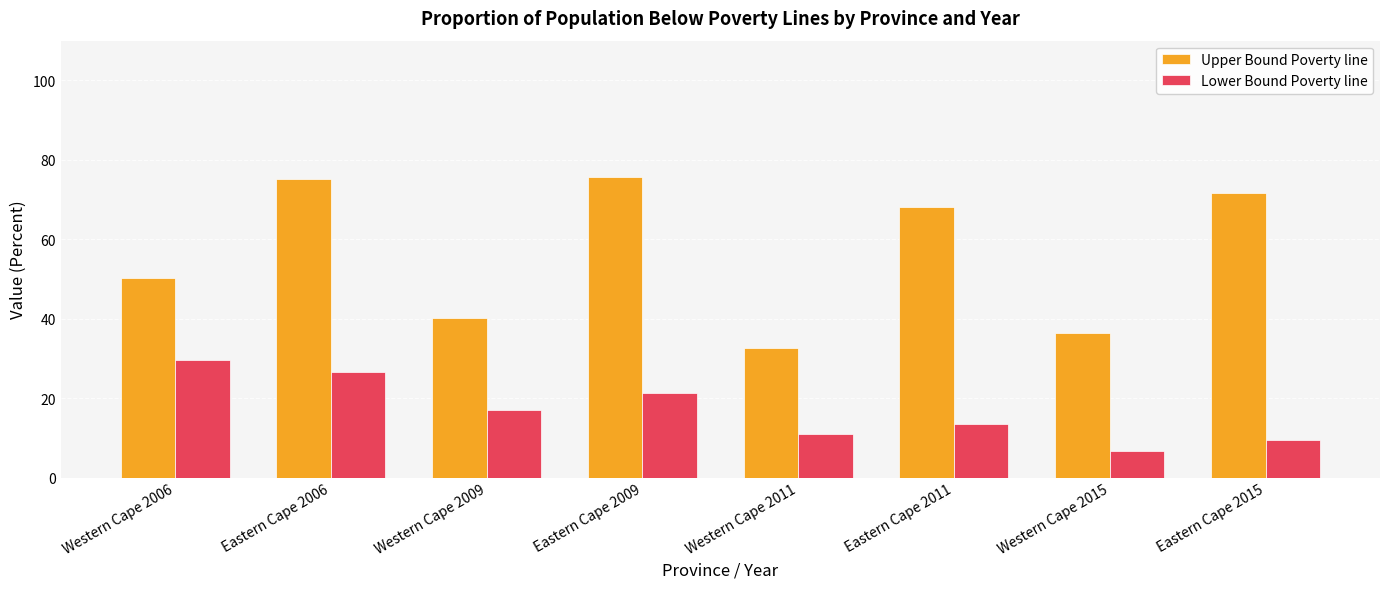

Rank the categories by Lower Bound Poverty line value from highest to lowest.

Western Cape 2006, Eastern Cape 2006, Eastern Cape 2009, Western Cape 2009, Eastern Cape 2011, Western Cape 2011, Eastern Cape 2015, Western Cape 2015